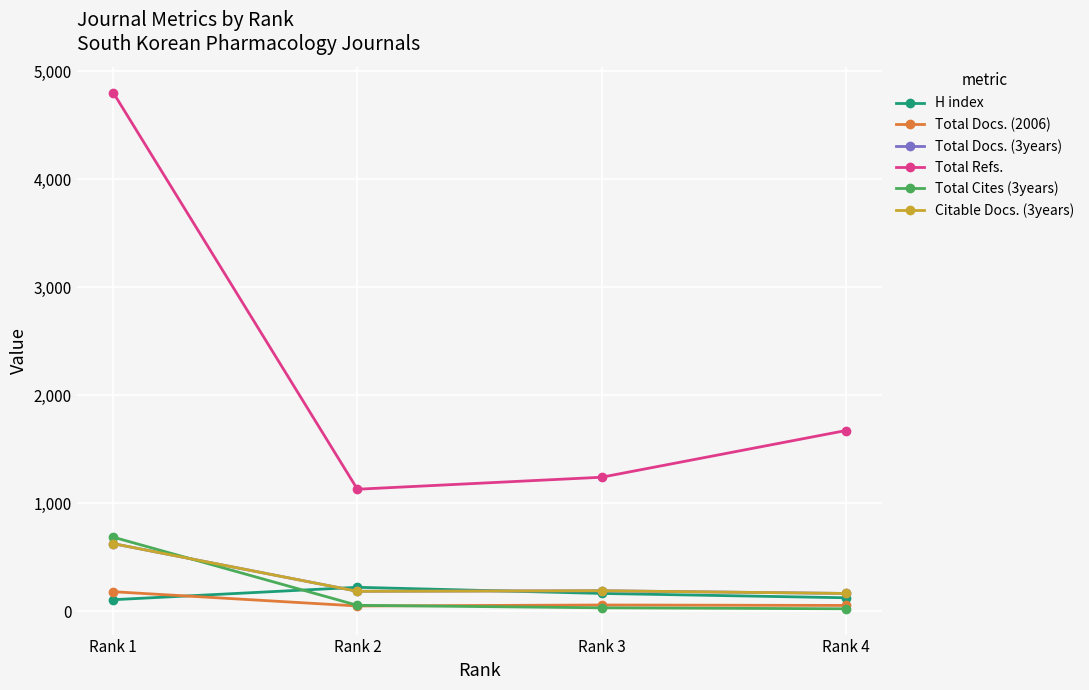

What is the spread (max minus min) of values at Rank 2?

1081